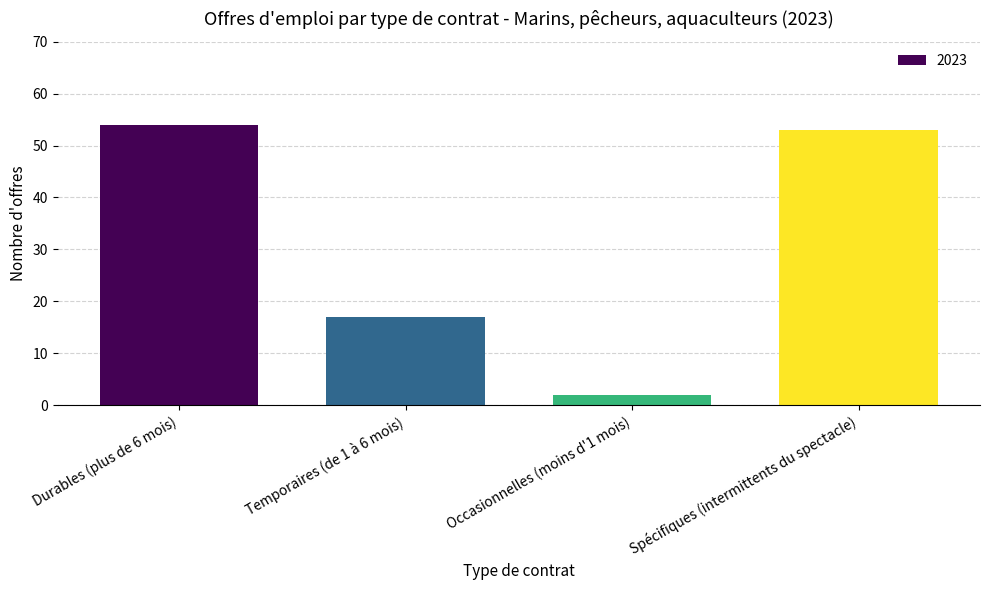

What is the label of the 3rd bar from the left?

Occasionnelles (moins d'1 mois)